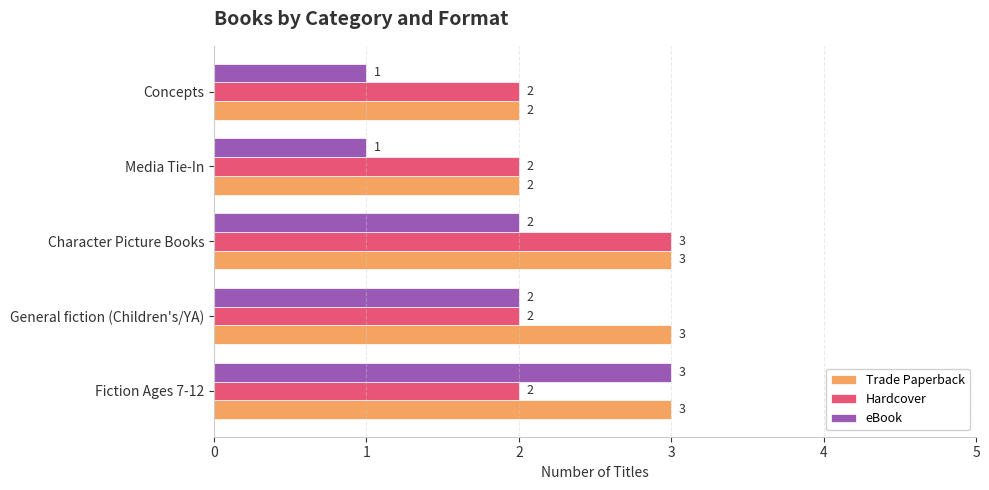

Count the Trade Paperback values in the range 2 to 3.

5